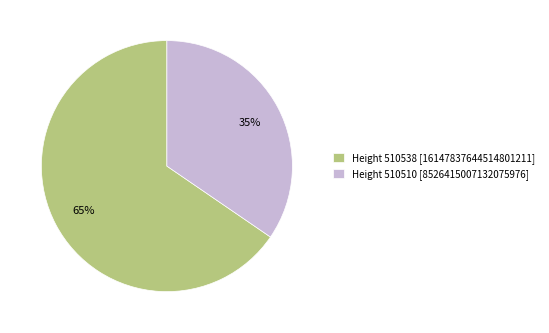

To the nearest percent, what portion does Height 510510 [8526415007132075976] represent?

35%